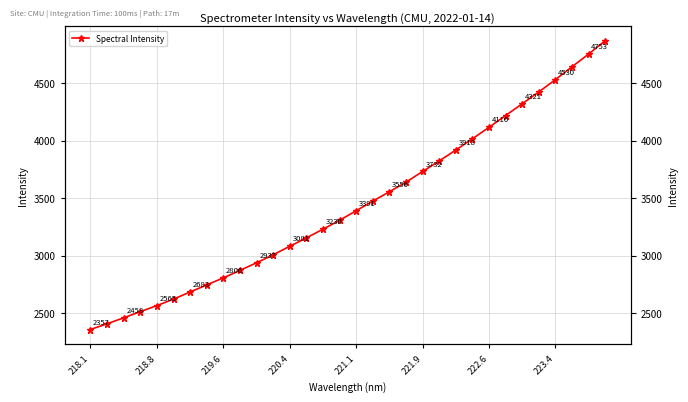

The chart shows a value of 1204.6 at 219.6. True or false?

False